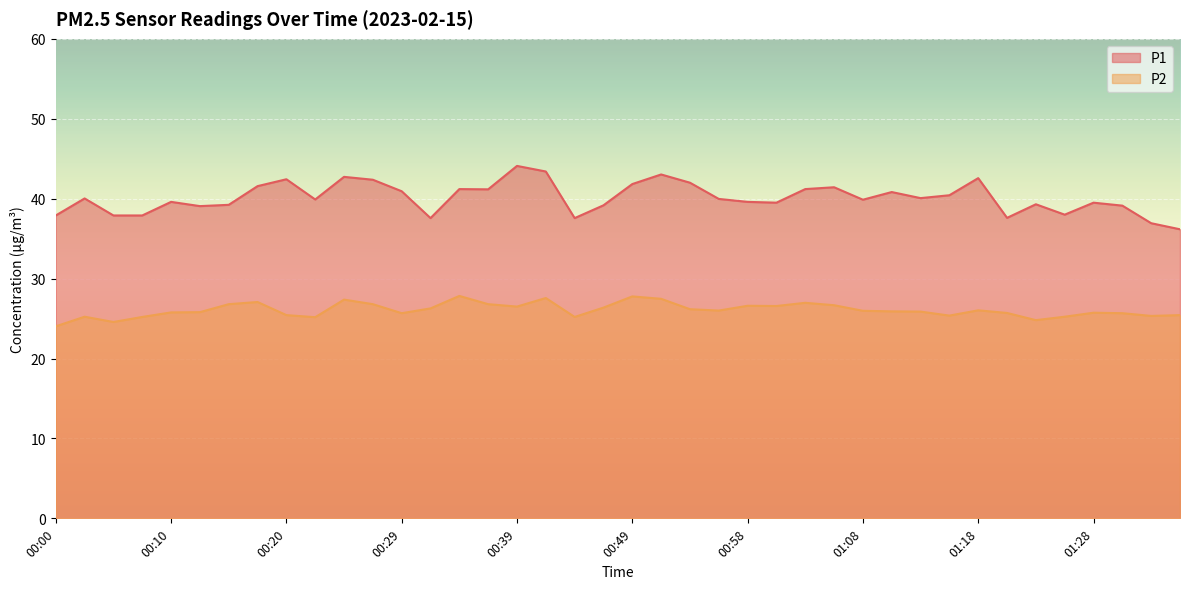

Which has a higher value, 00:39 or 00:56?

00:39